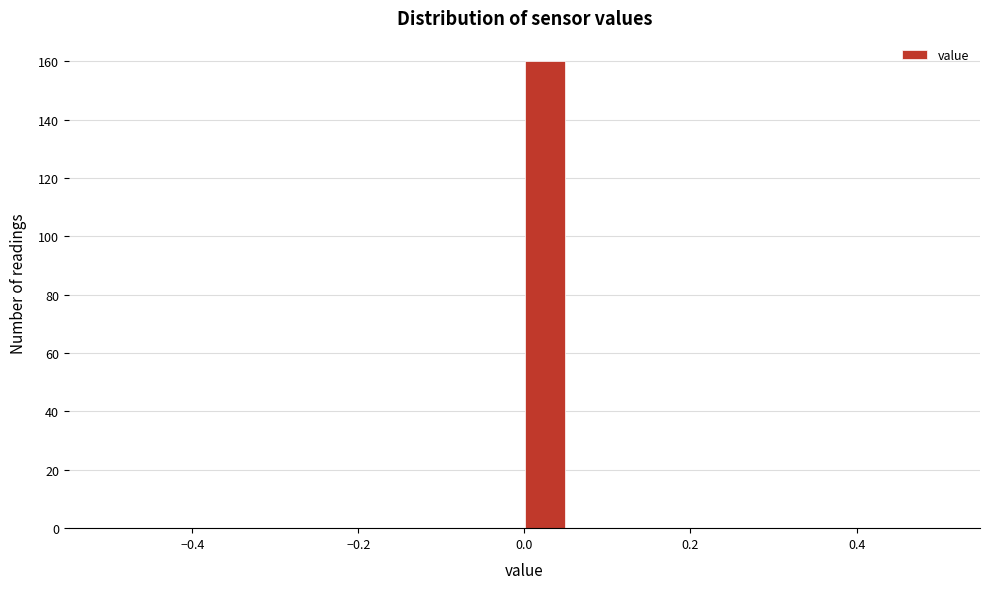

Read against the x-axis, roughly where is the centre of the tallest bar?

0.02